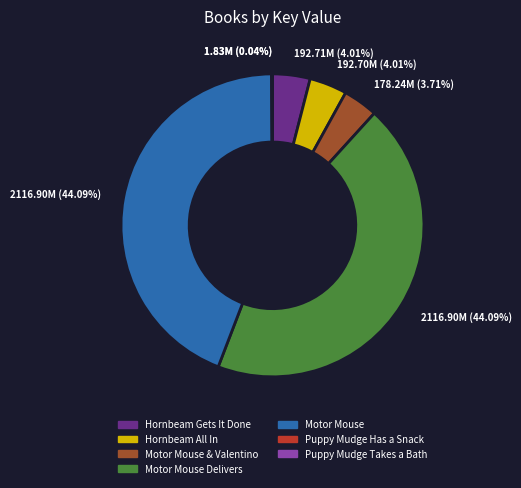

Approximately how many times larger is the value at Hornbeam All In compared to Hornbeam Gets It Done?

1.0